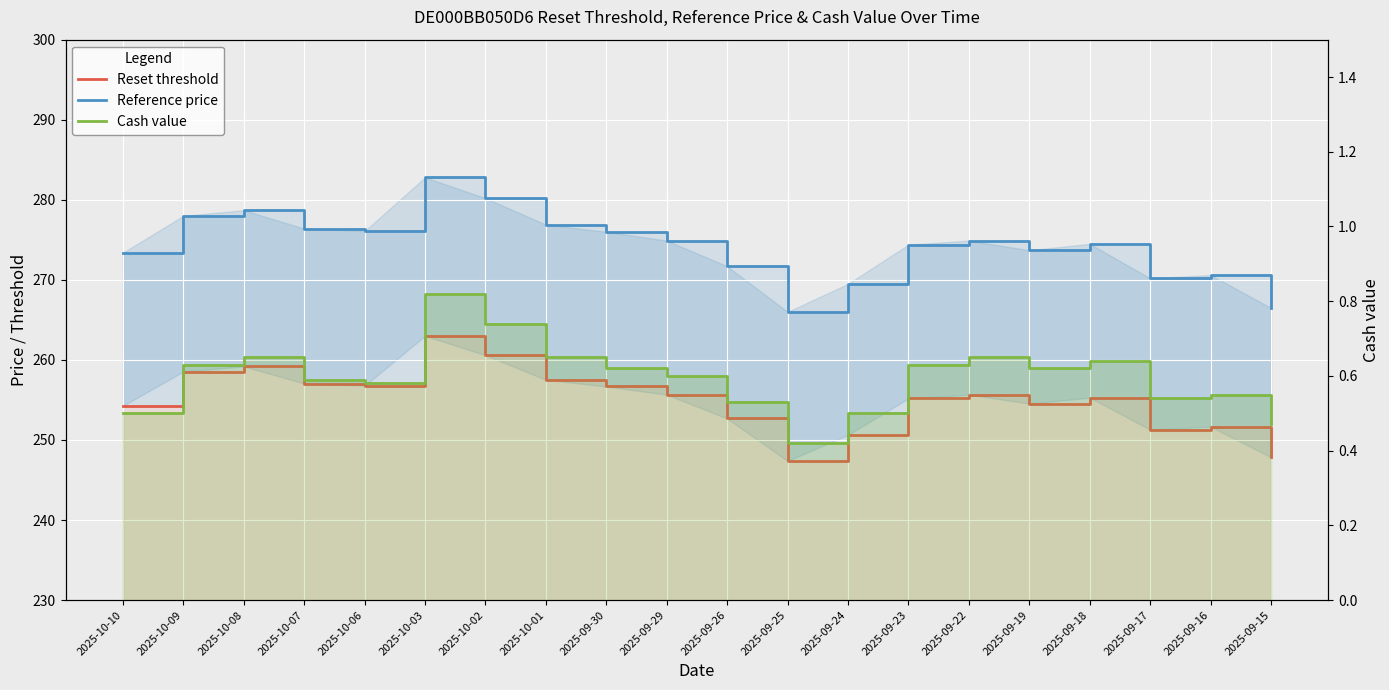

At which category does Reset threshold reach its first local valley?

2025-10-06